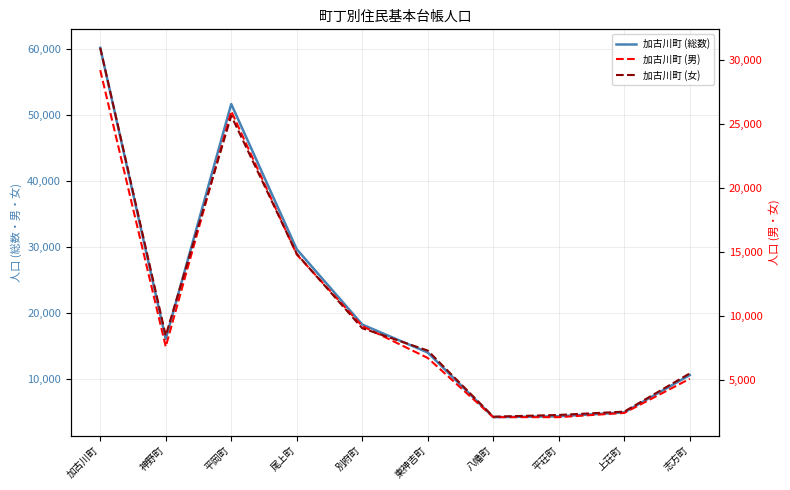

Reading left to right, what are all the values shown in this chart?

加古川町 (総数): 60154	16011	51627	29615	18198	13958	4159	4293	4884	10544
加古川町 (男): 29204	7573	25992	14784	9182	6689	2062	2060	2391	5062
加古川町 (女): 30950	8438	25635	14831	9016	7269	2097	2233	2493	5482